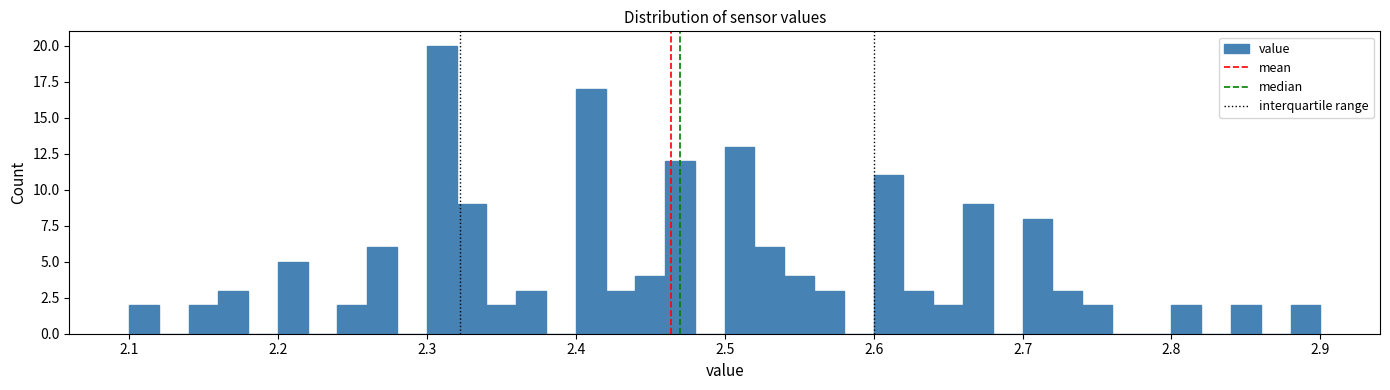

Read against the x-axis, roughly where is the centre of the tallest bar?

2.31